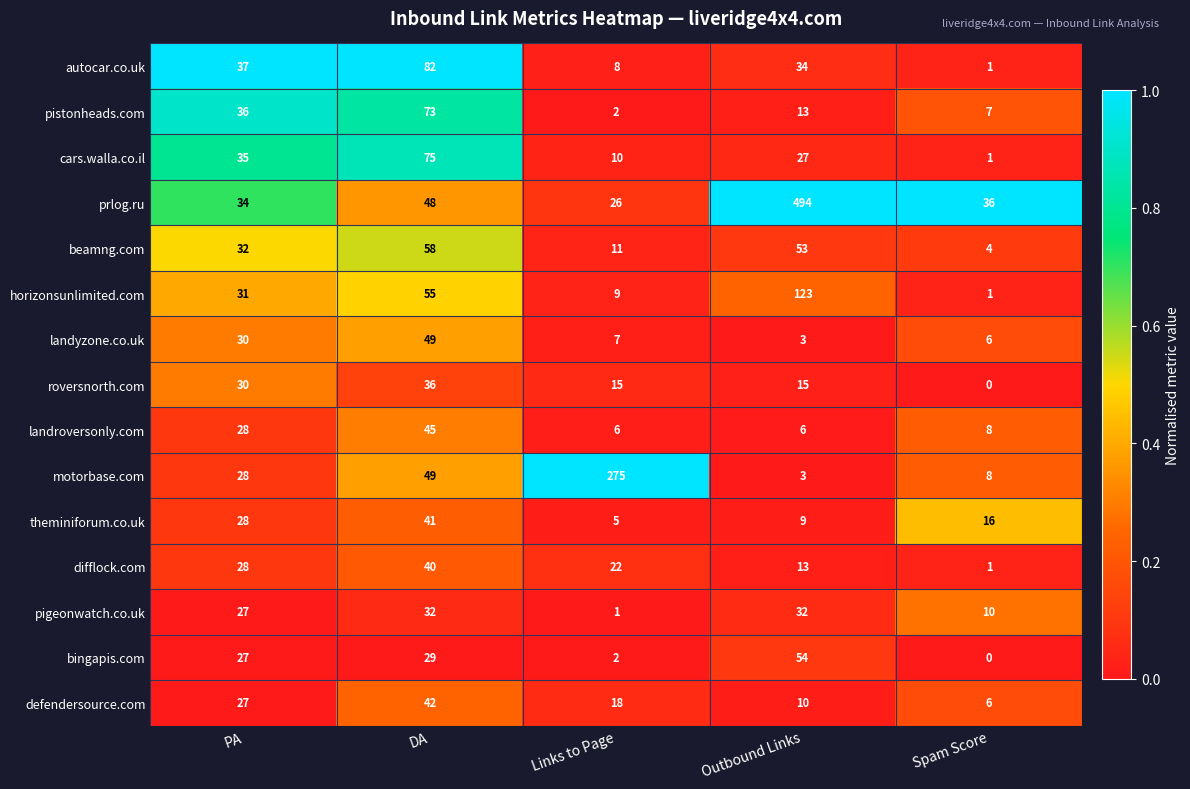

Which series has the largest range (max minus min)?

prlog.ru